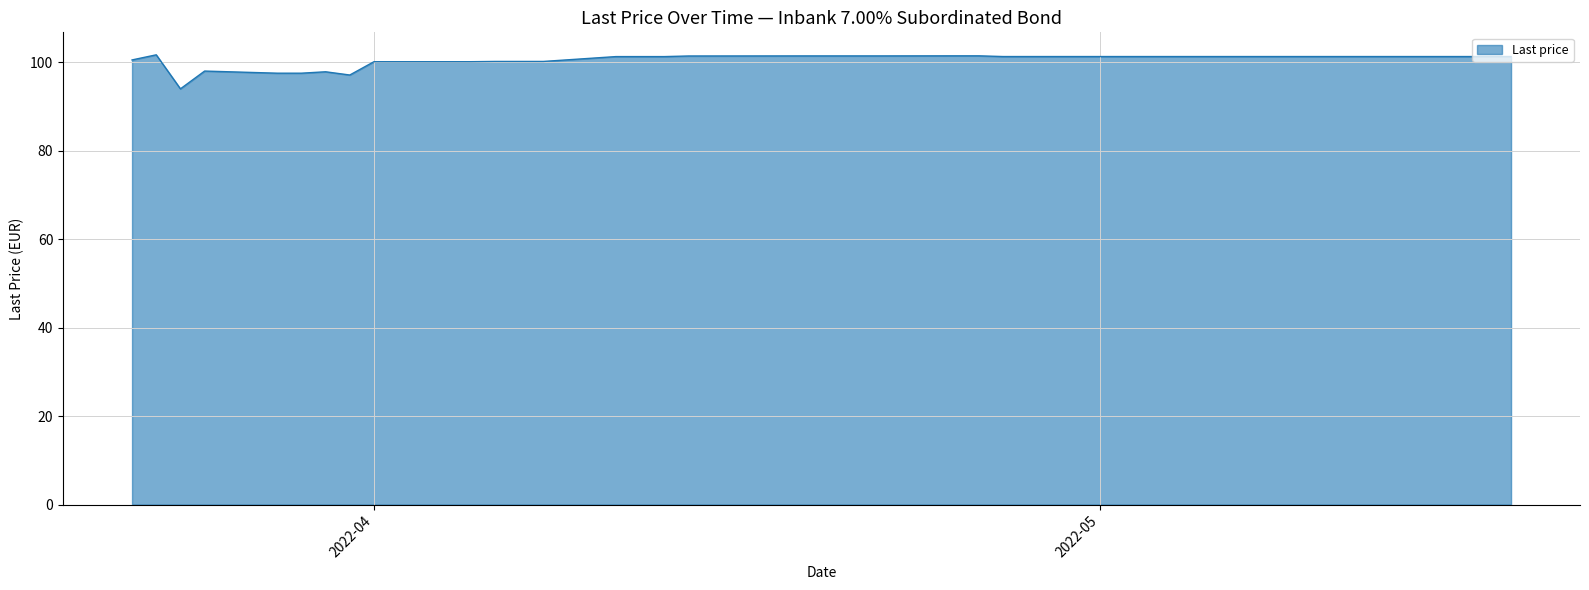

How many series are shown in this chart?

1